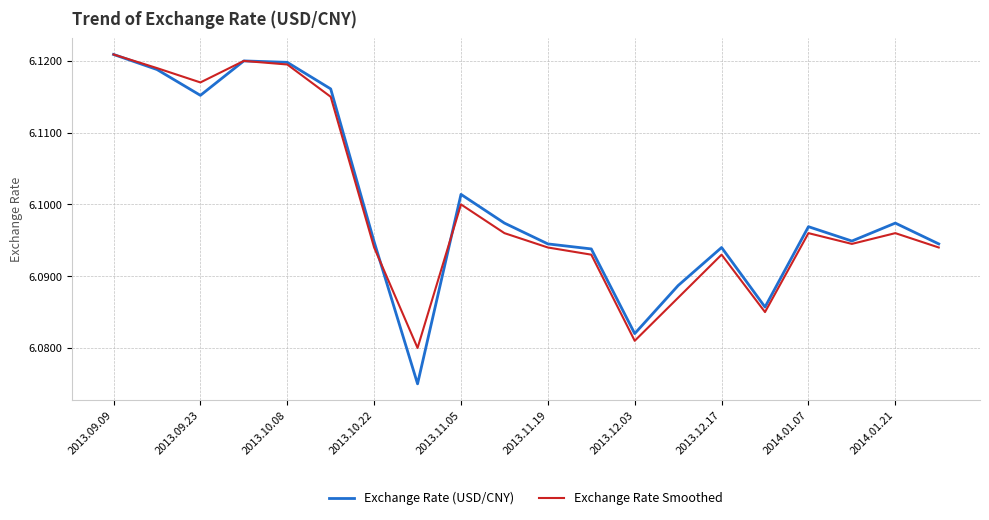

Which series has the widest spread of values?

Exchange Rate (USD/CNY)